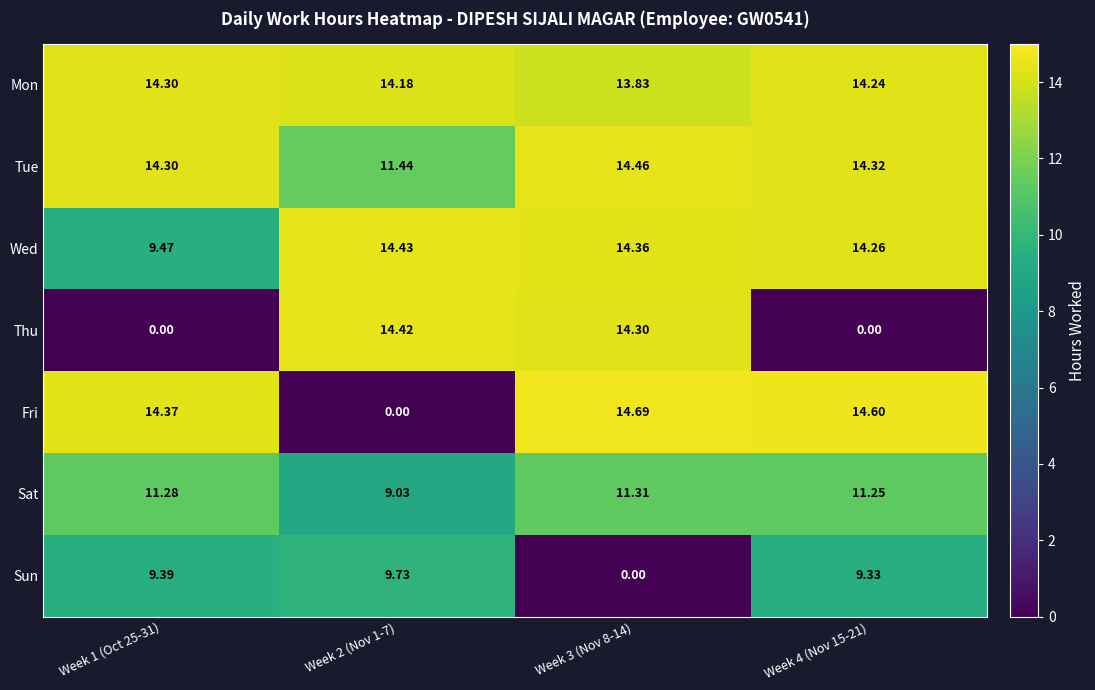

Is the value of Sat at Week 1 (Oct 25-31) greater than the value of Fri at Week 2 (Nov 1-7)?

Yes